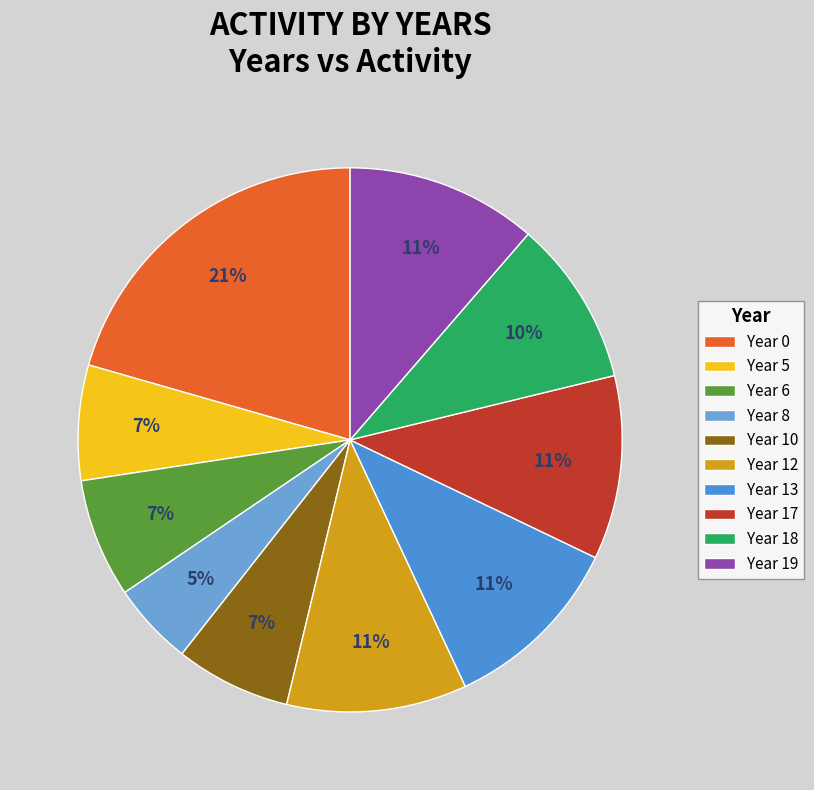

Count the number of slices in the pie.

10